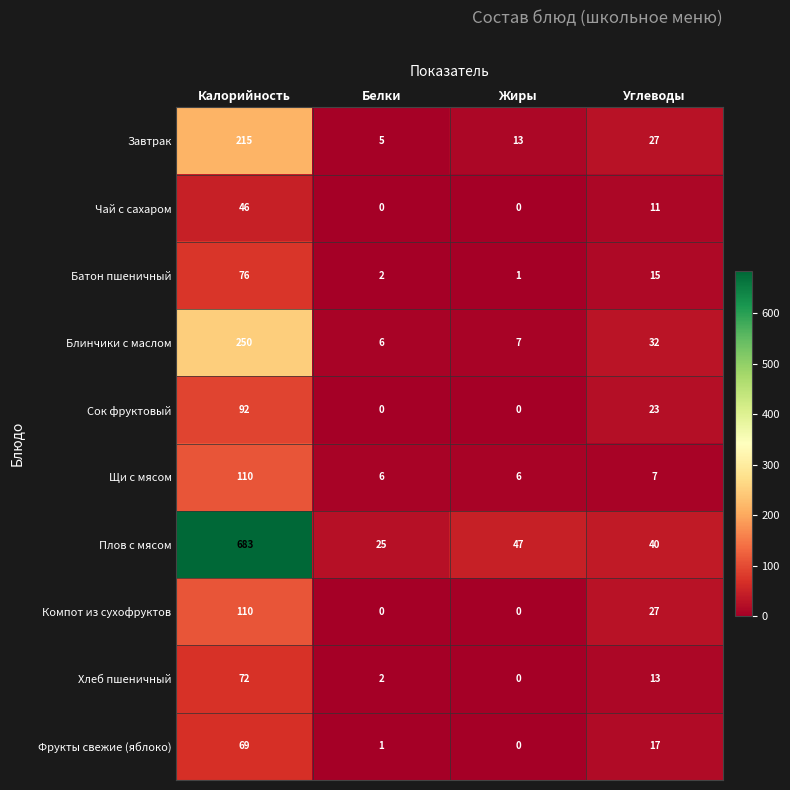

Where is Щи с мясом nearest to the value 58?

Углеводы